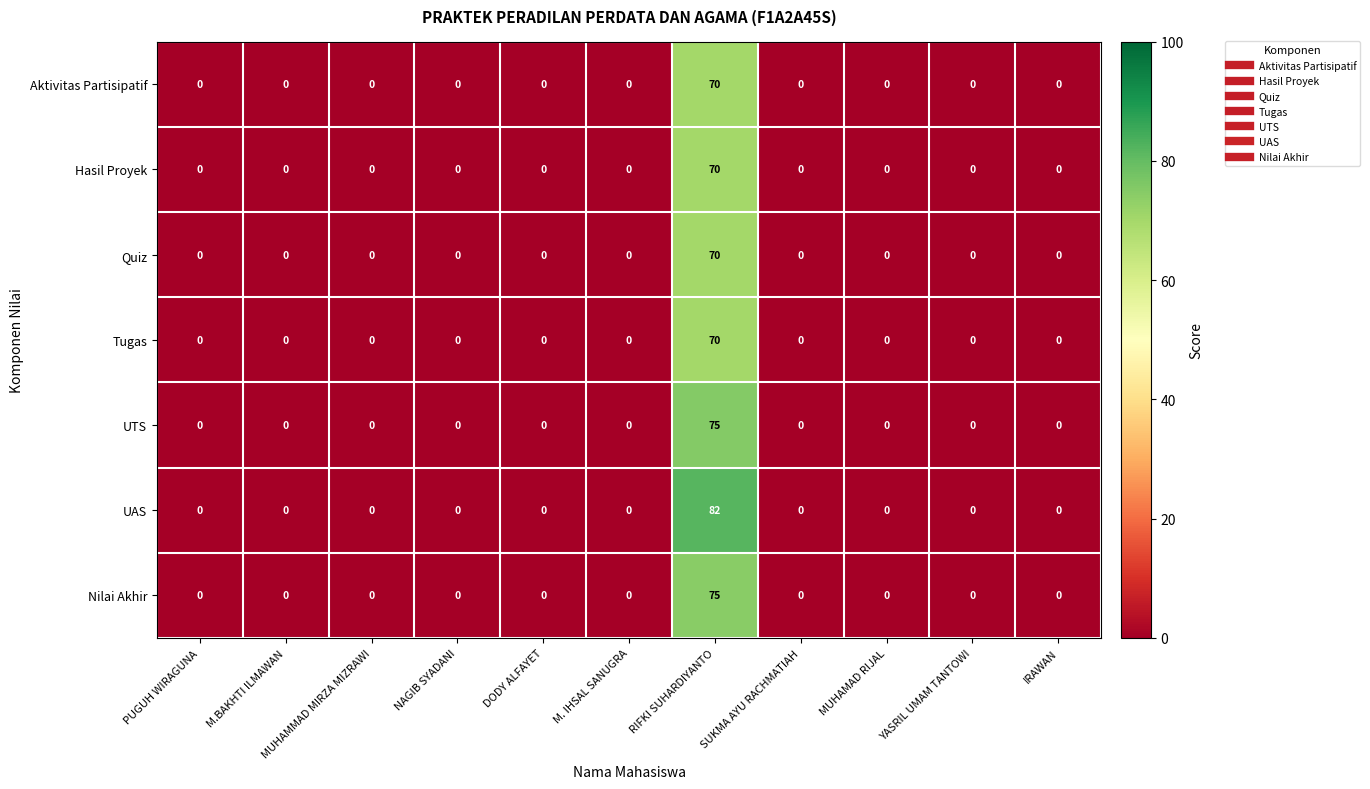

Which series has the largest total across all categories?

UAS